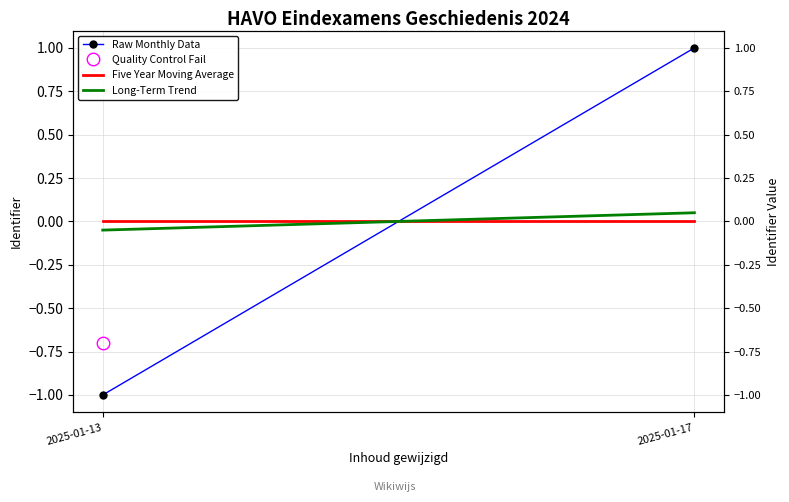

How many lines are shown in the chart?

3